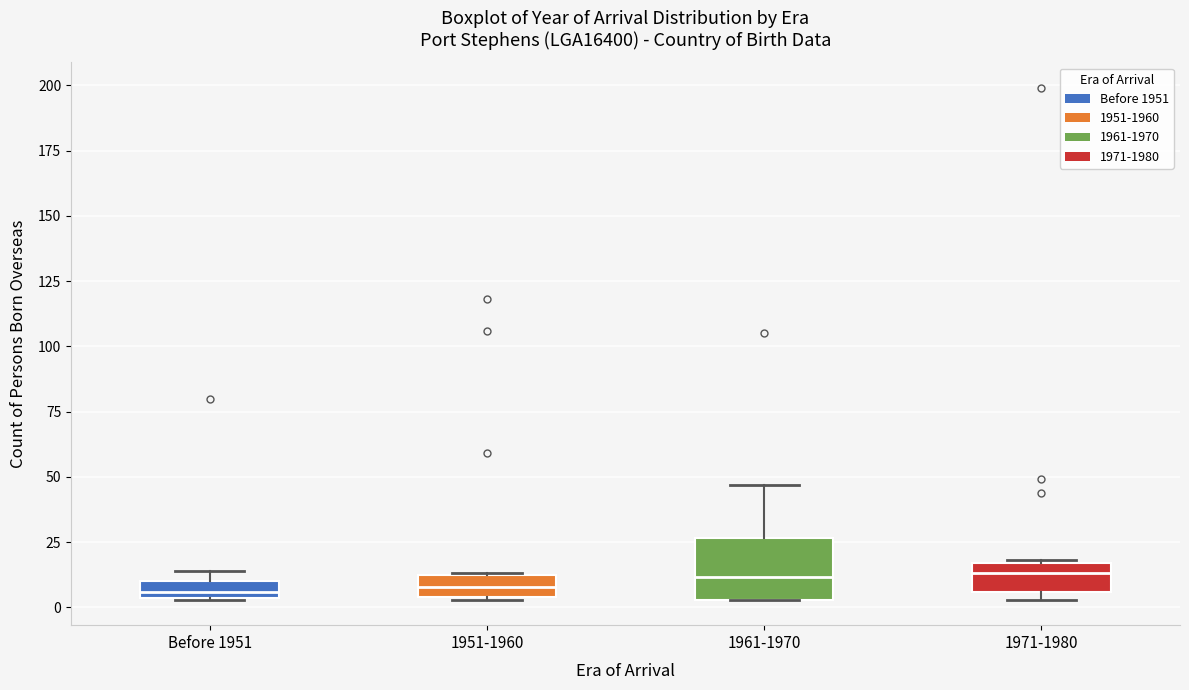

Where is the upper edge of the box for 1971-1980 on the y-axis? The values are not printed on the chart, so give them approximately, as read against the axis.

15